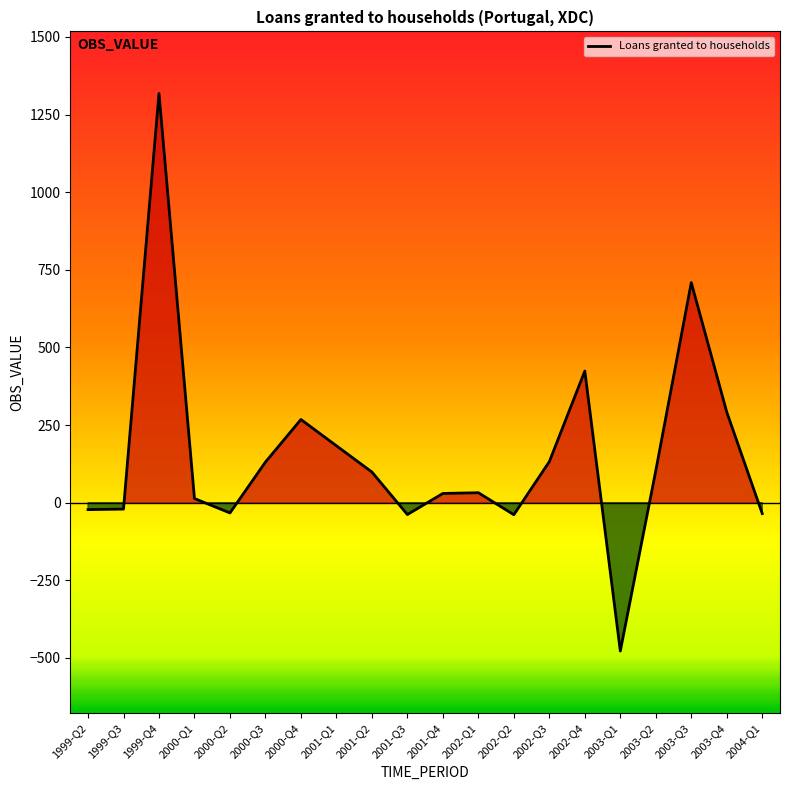

How many values are below 98?

10